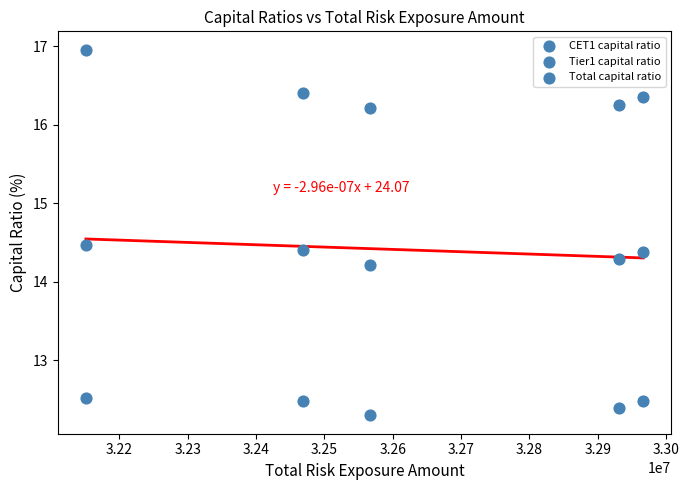

Count the number of points in this scatter plot.

15